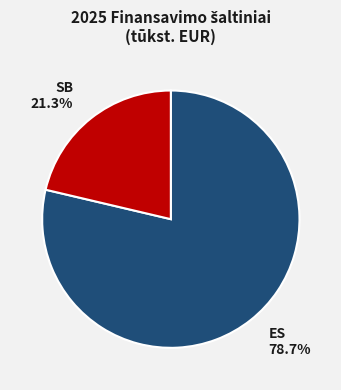

Is there a majority slice in this chart?

Yes